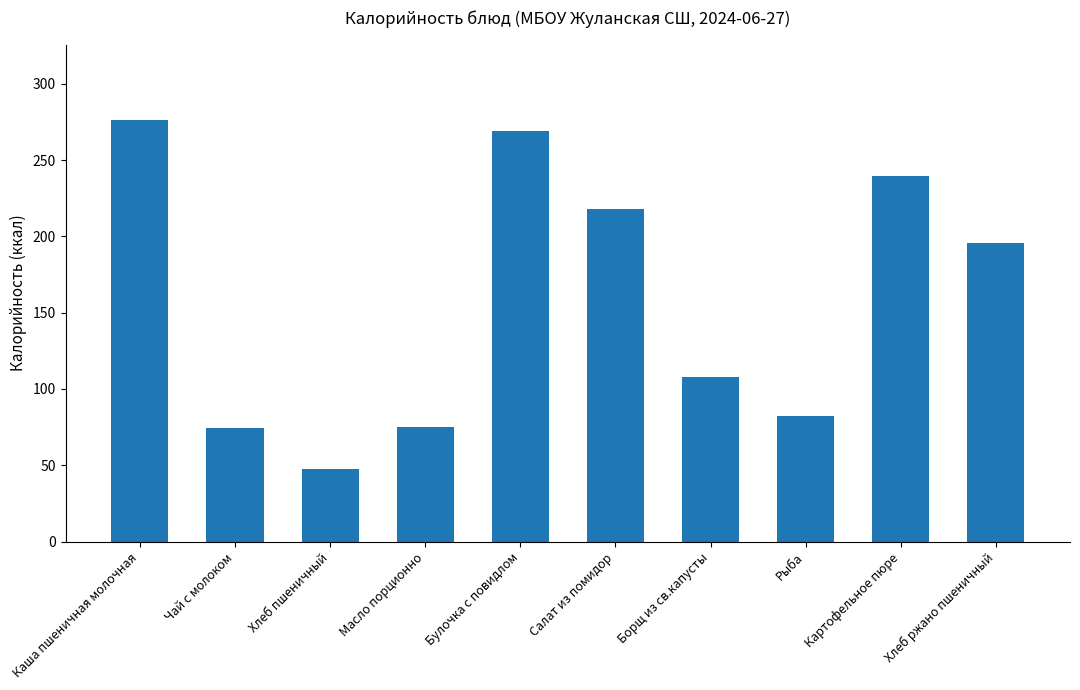

What position from the right is Борщ из св.капусты?

4